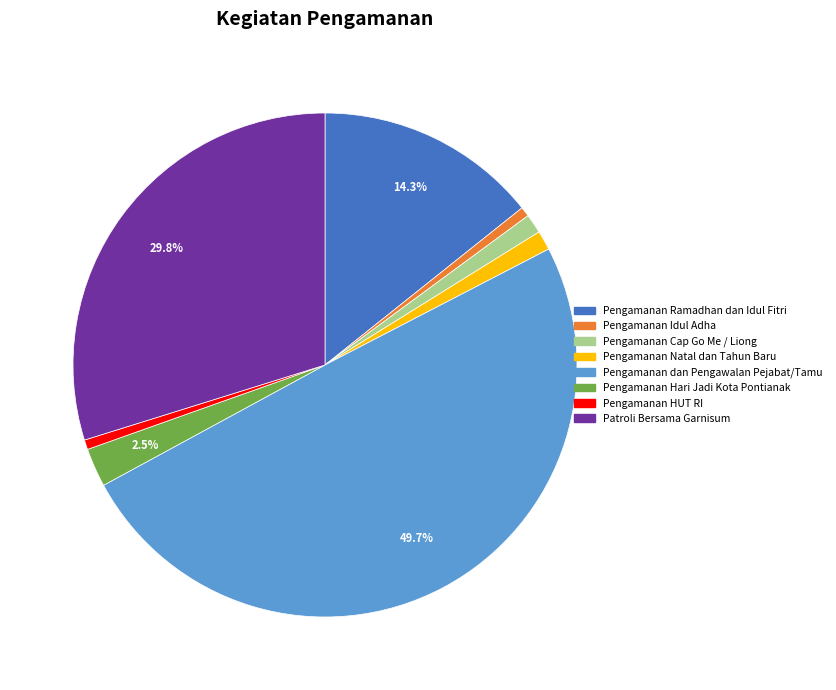

Combined, do Pengamanan Hari Jadi Kota Pontianak and Pengamanan HUT RI account for over 50%?

No